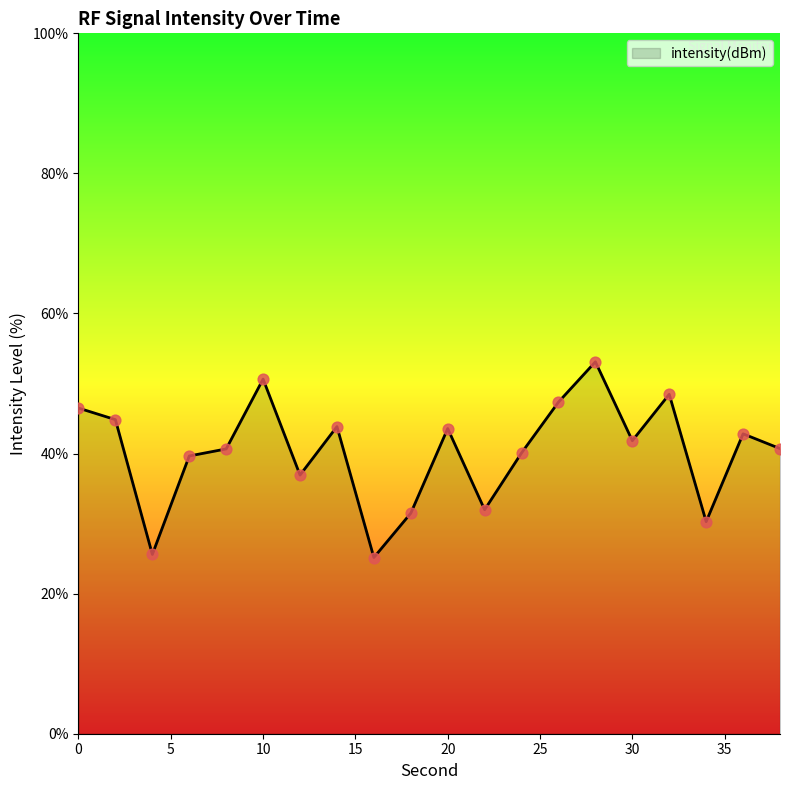

What is the difference between the maximum and minimum values?

27.9